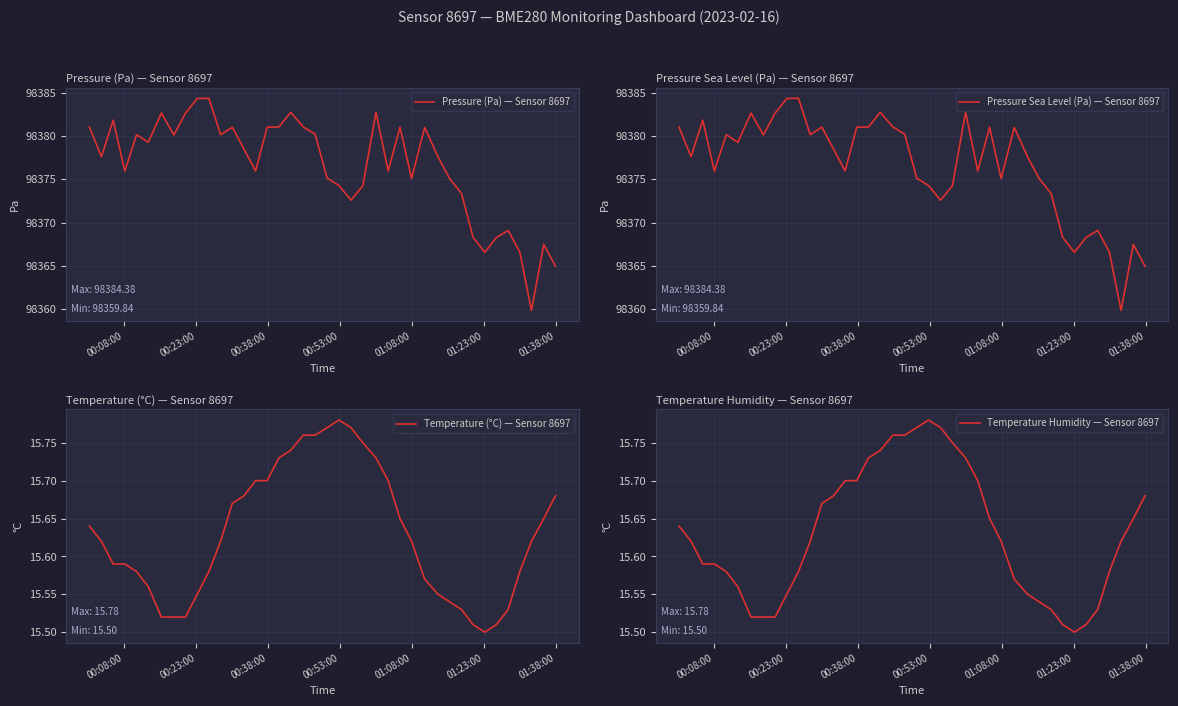

What are all the series names shown in the legend?

Pressure (Pa) — Sensor 8697, Pressure Sea Level (Pa) — Sensor 8697, Temperature (°C) — Sensor 8697, Temperature Humidity — Sensor 8697